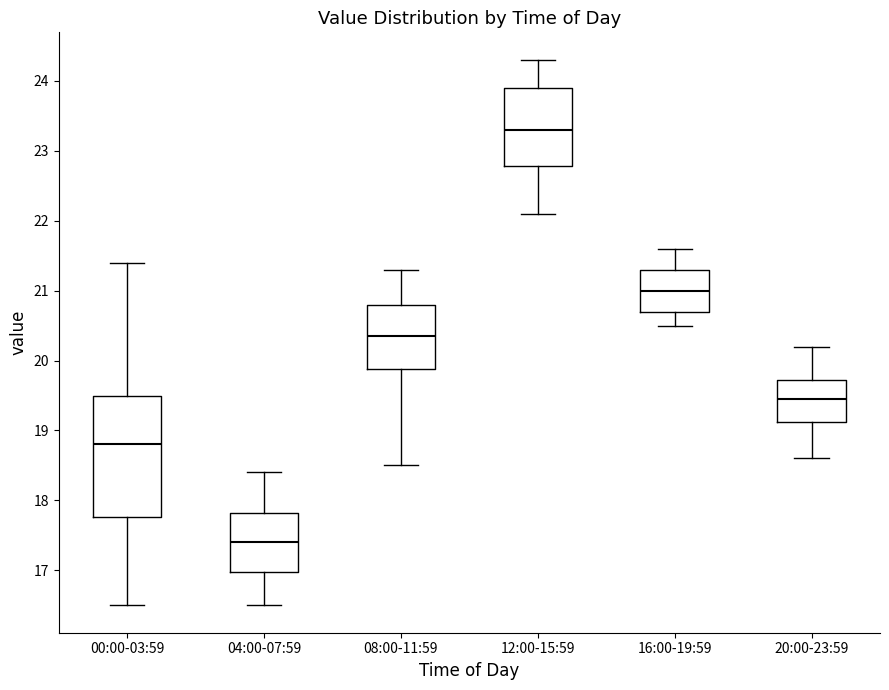

Which box is the tallest, from its lower edge to its upper edge?

00:00-03:59